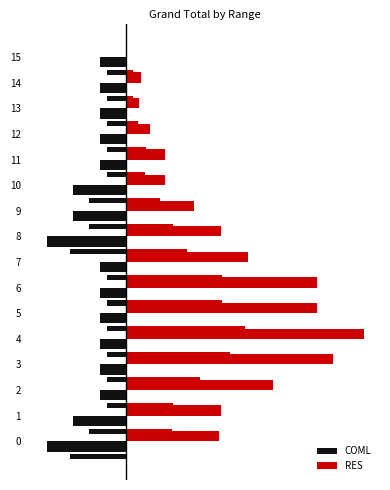

Which series changed the most between 6 and 8?

RES